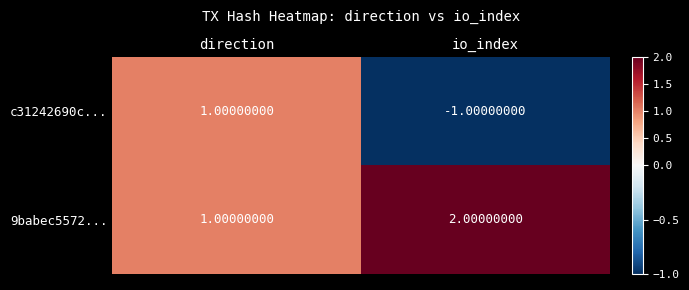

Which series has the widest spread of values?

c31242690c...